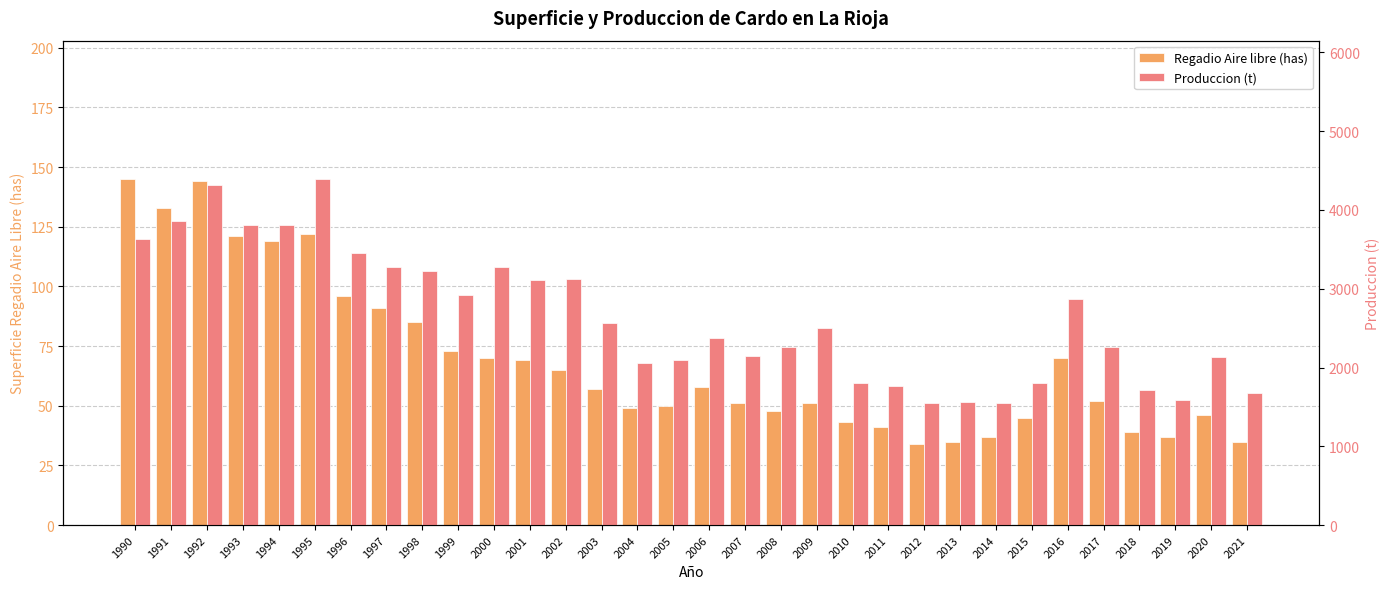

Rank the series by their maximum value, from lowest to highest.

Regadio Aire libre (has), Produccion (t)